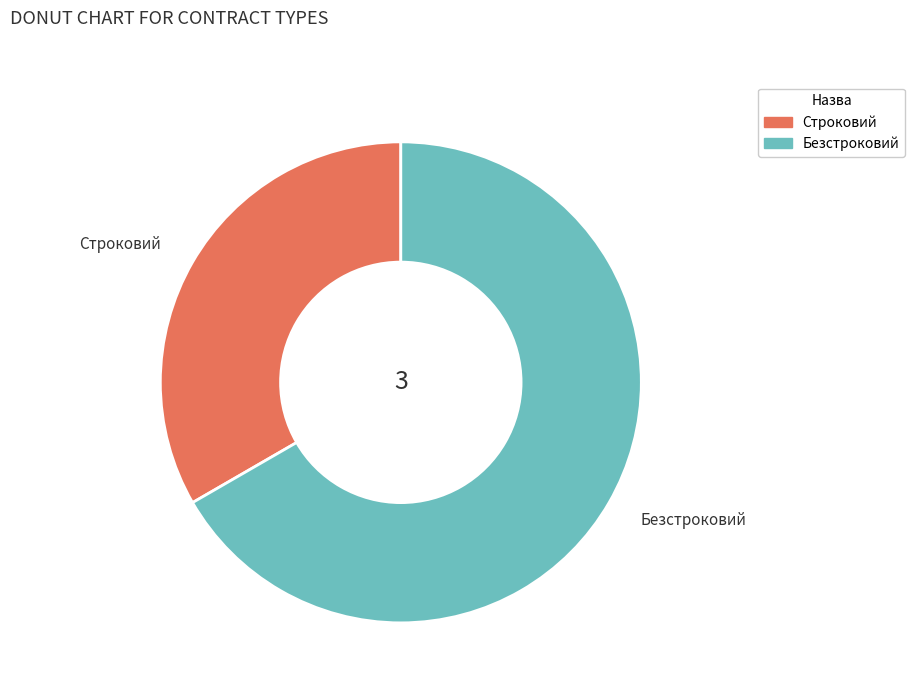

Is Строковий the majority of the pie?

No